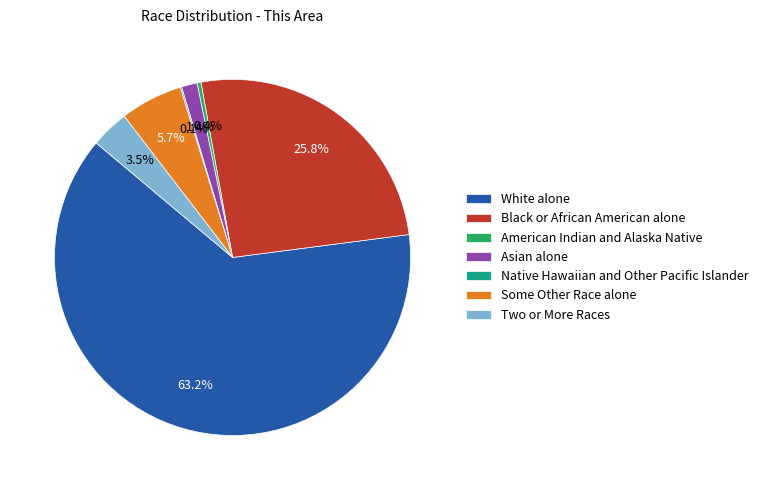

Is the sum of Some Other Race alone and White alone greater than half?

Yes